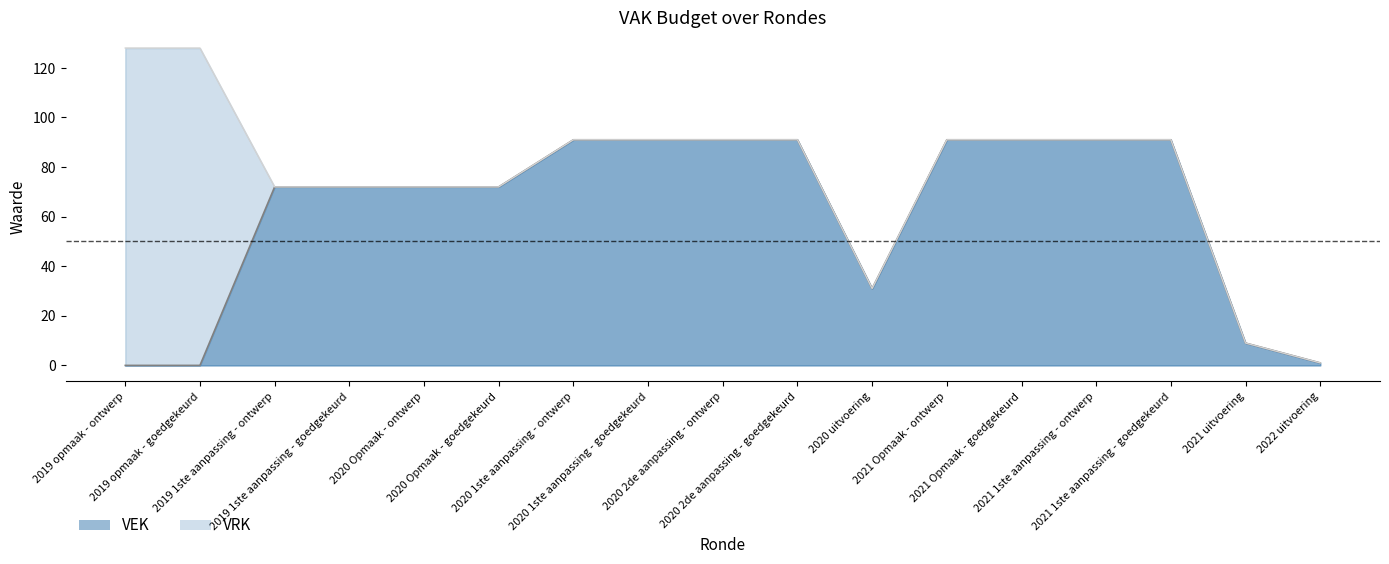

Rank the categories by VEK line value from highest to lowest.

2020 1ste aanpassing - ontwerp, 2020 1ste aanpassing - goedgekeurd, 2020 2de aanpassing - ontwerp, 2020 2de aanpassing - goedgekeurd, 2021 Opmaak - ontwerp, 2021 Opmaak - goedgekeurd, 2021 1ste aanpassing - ontwerp, 2021 1ste aanpassing - goedgekeurd, 2019 1ste aanpassing - ontwerp, 2019 1ste aanpassing - goedgekeurd, 2020 Opmaak - ontwerp, 2020 Opmaak - goedgekeurd, 2020 uitvoering, 2021 uitvoering, 2022 uitvoering, 2019 opmaak - ontwerp, 2019 opmaak - goedgekeurd